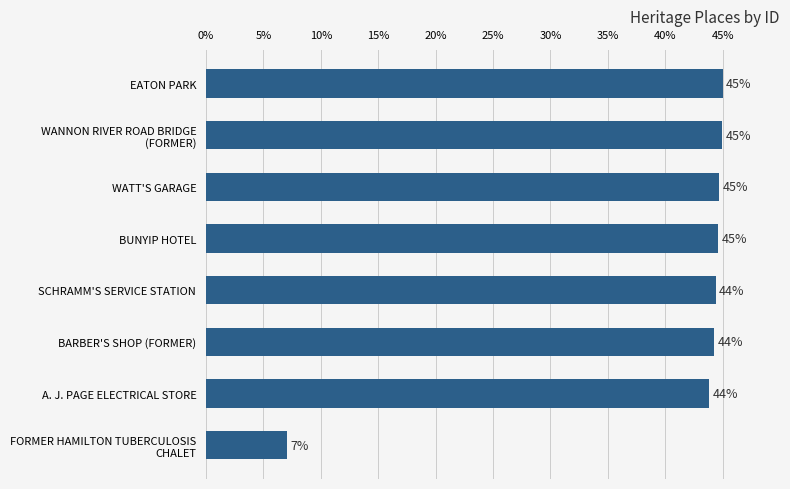

How many distinct data groups are displayed?

1